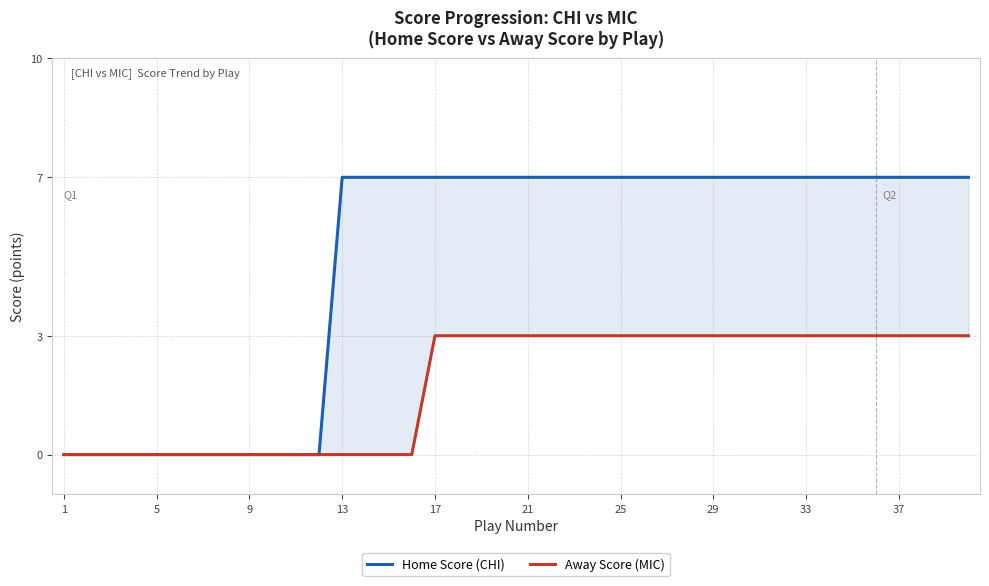

How many data points in Away Score (MIC) are less than 3?

16